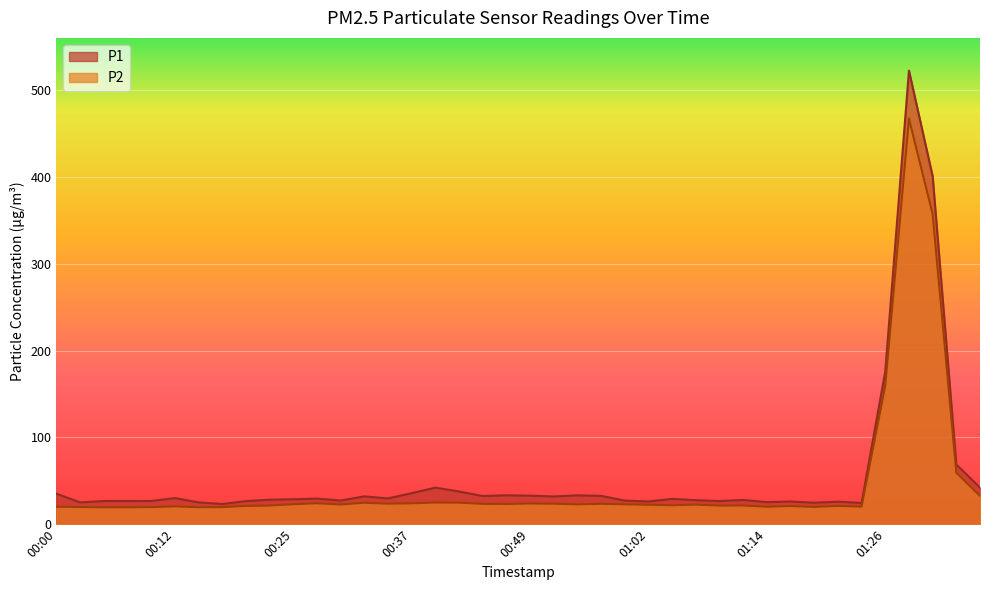

Which series changed the most between 00:47 and 01:21?

P1